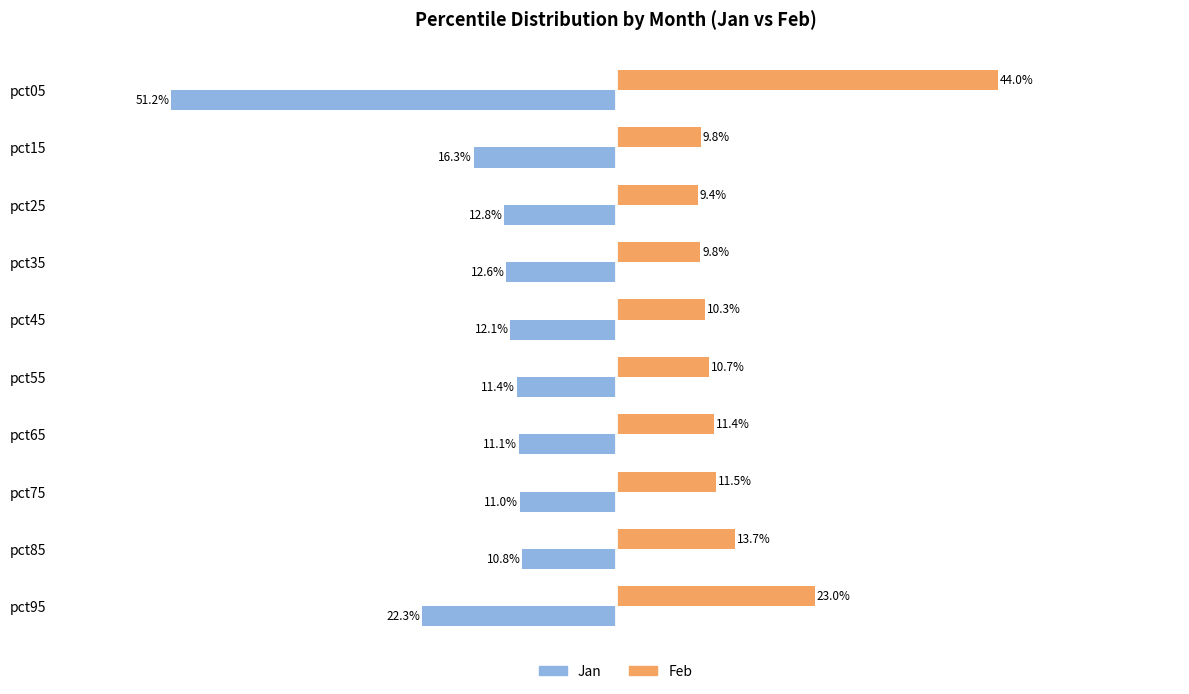

What are all the series names shown in the legend?

Jan, Feb